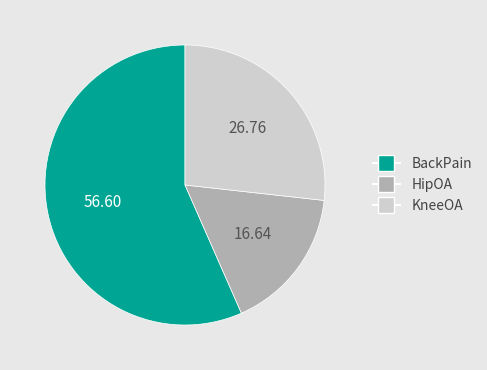

Is it true that BackPain is 69% of the pie?

False